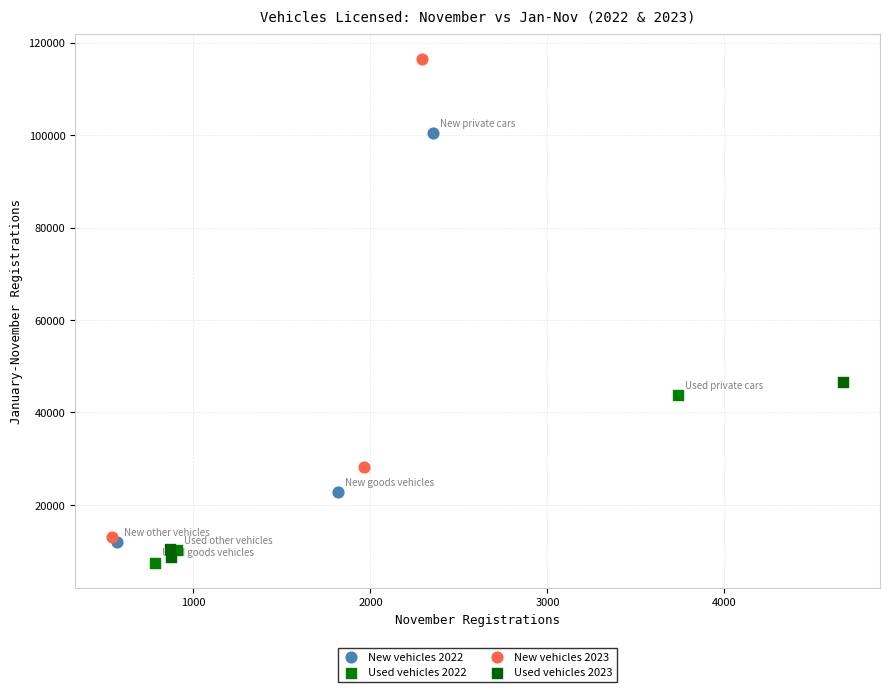

Which series has the largest Y range (max minus min)?

New vehicles 2023